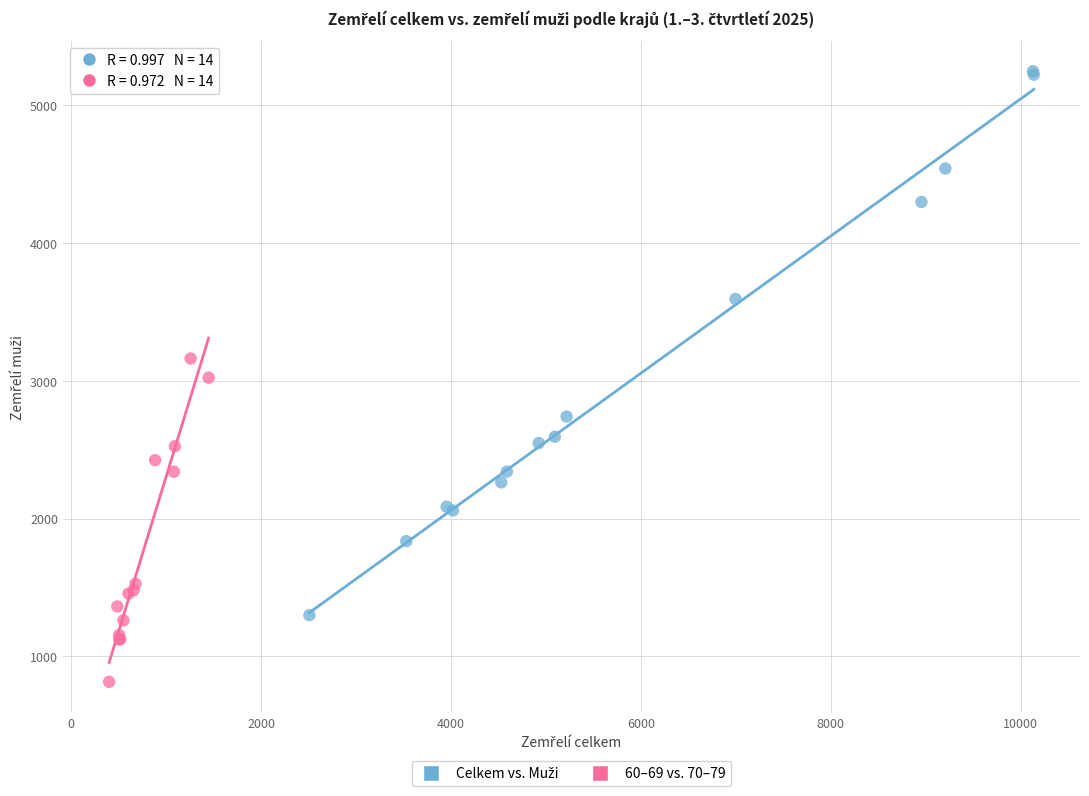

Which series contains the lowest Y value?

60–69 vs. 70–79